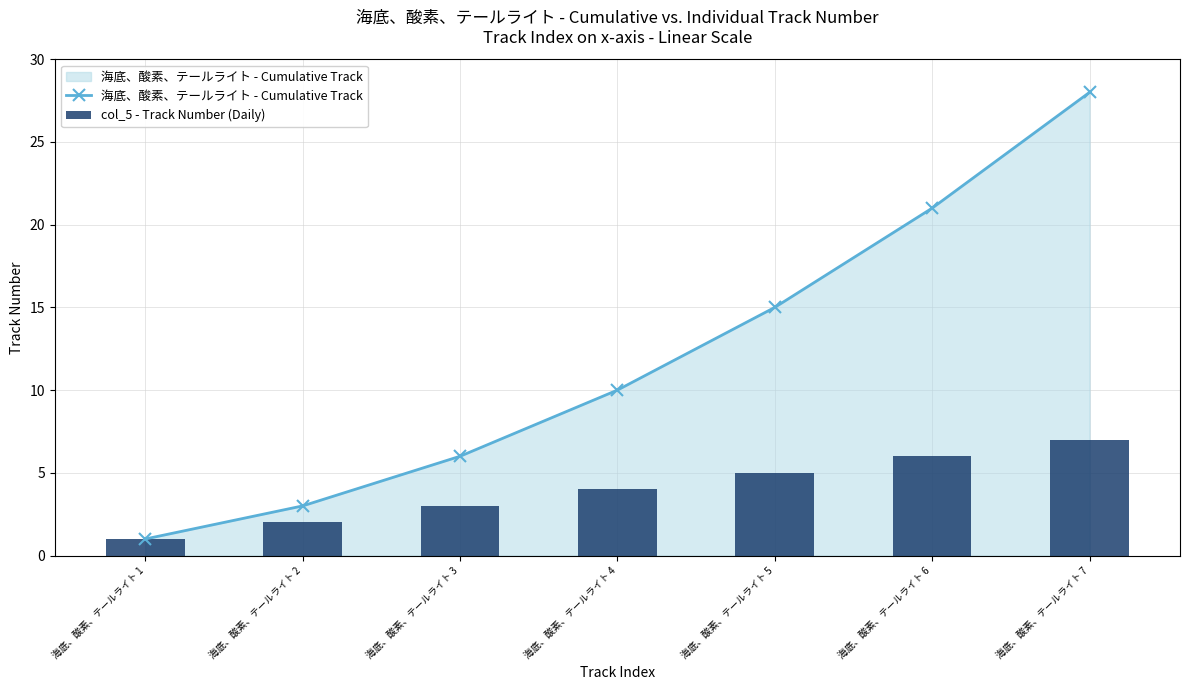

Are the bars horizontal?

No